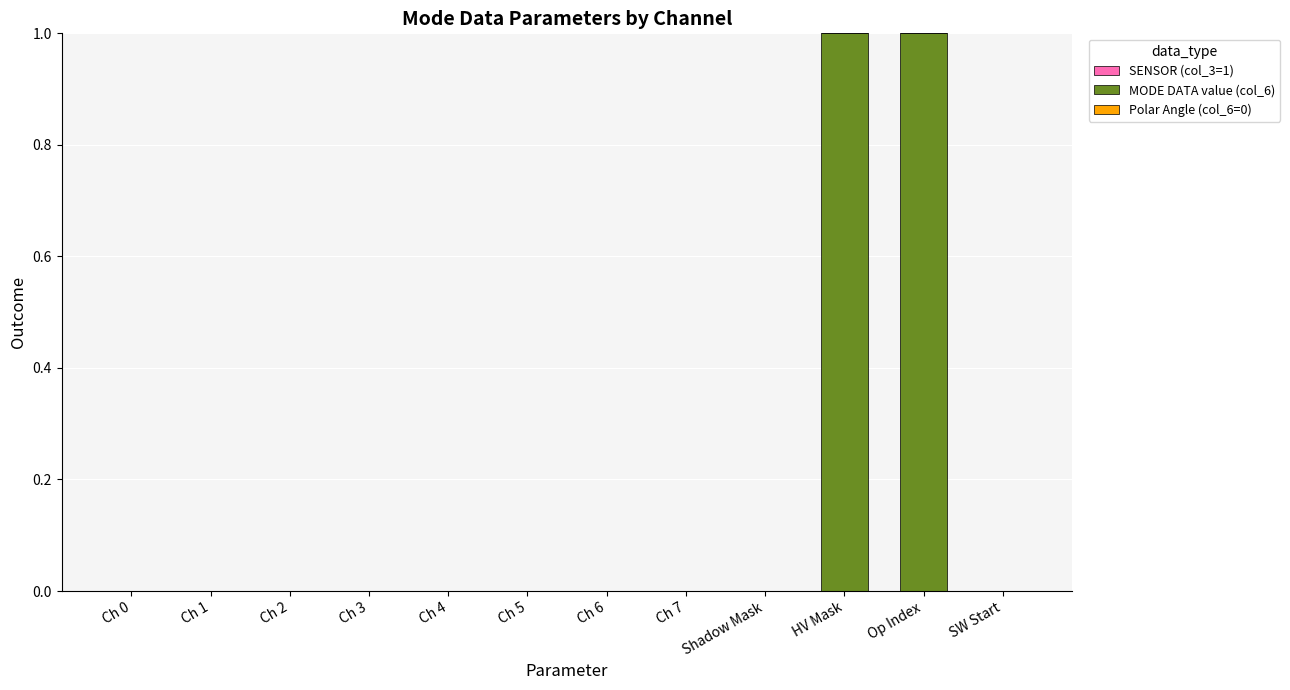

Is it true that the value at Shadow Mask is 0?

True